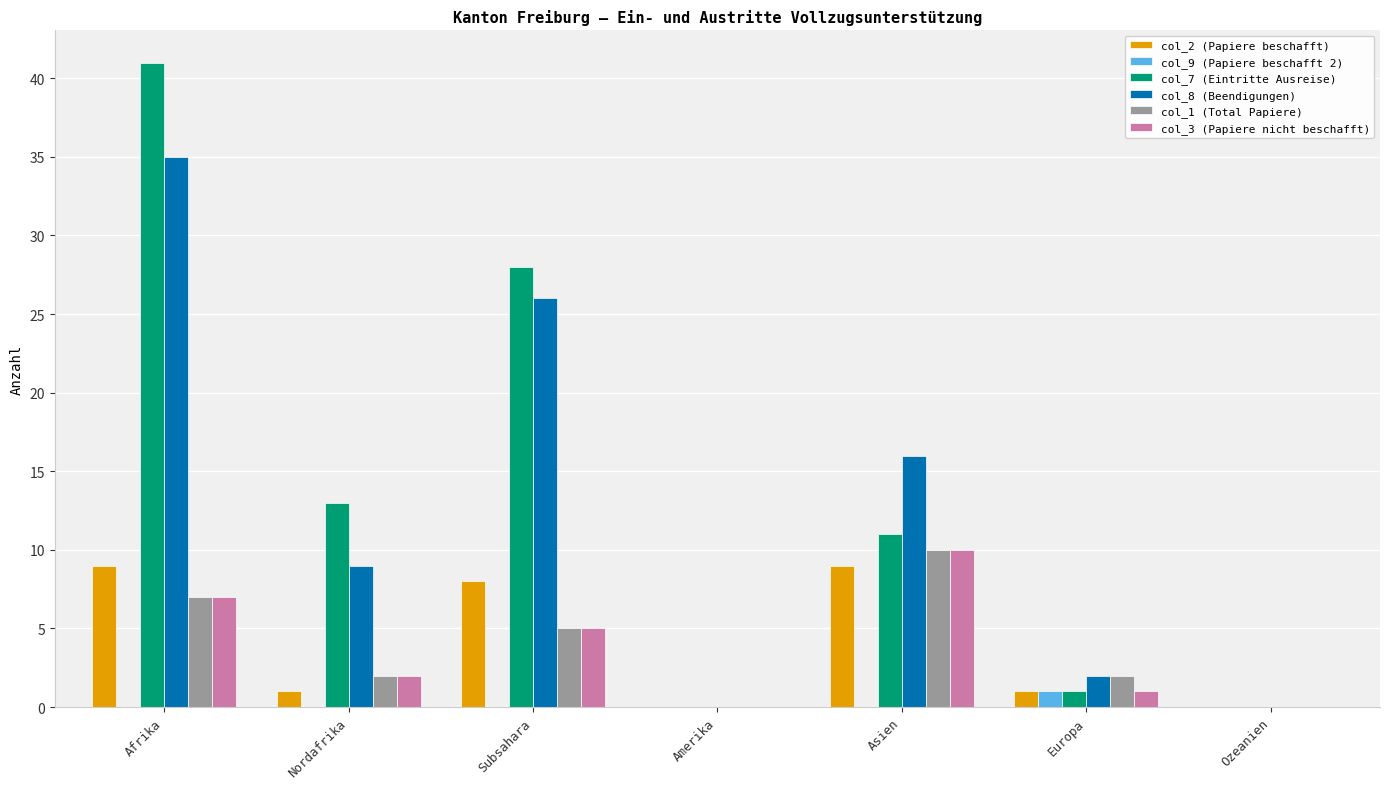

Is it true that col_7 (Eintritte Ausreise) equals 13 at Nordafrika?

True